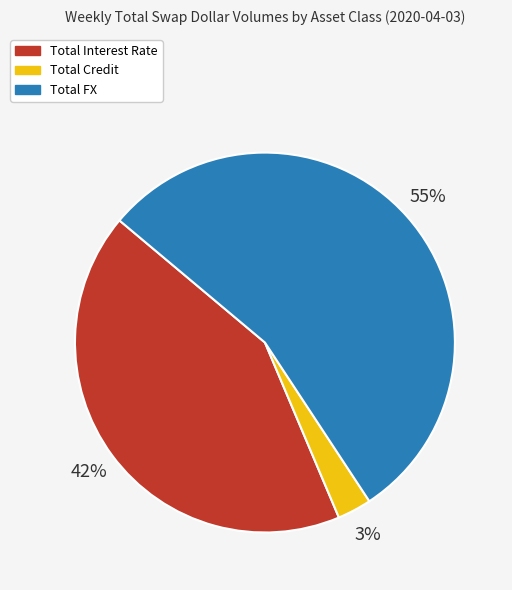

To the nearest percent, what is the difference between the Total FX and Total Credit slice percentages?

52%